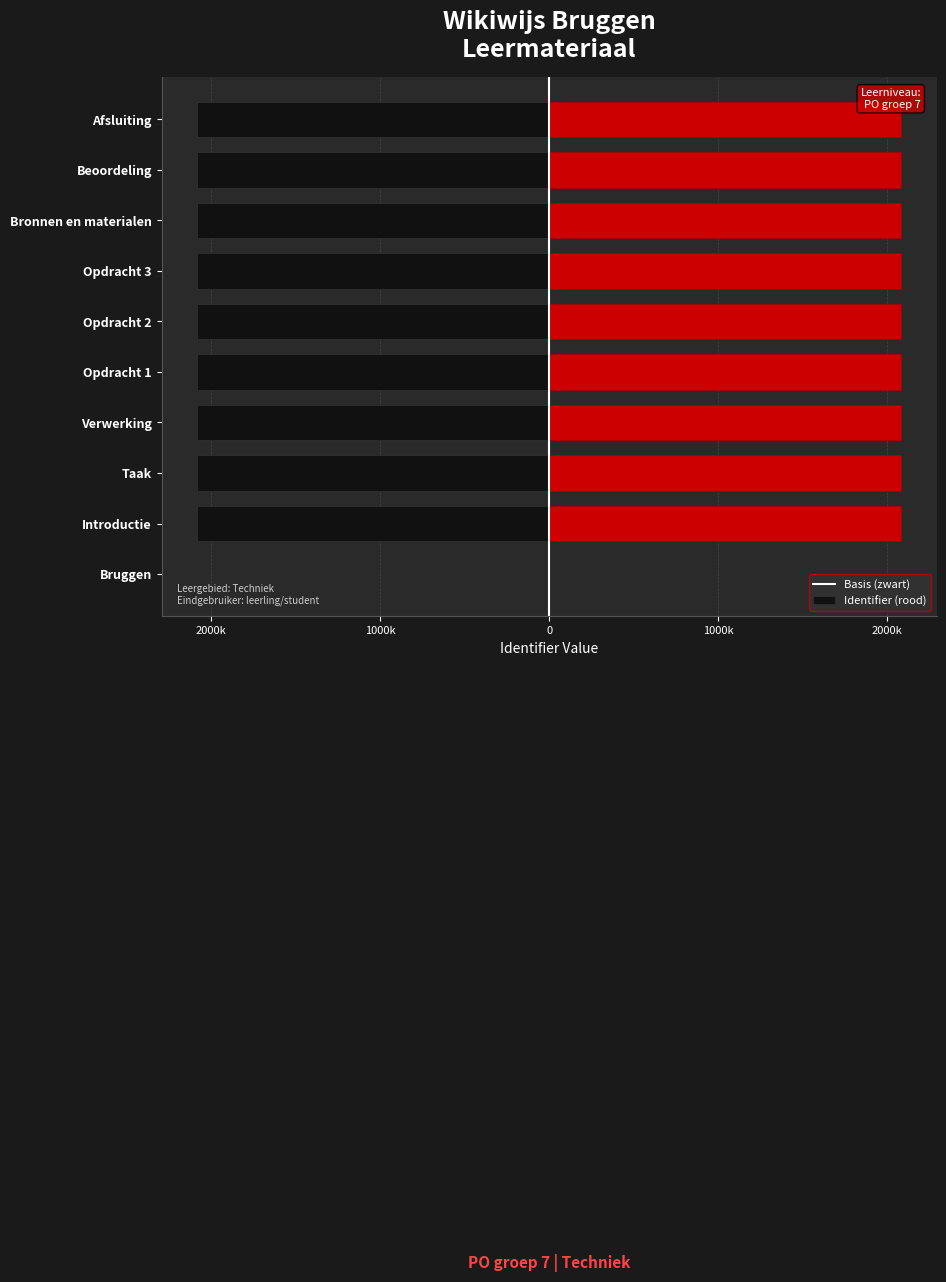

Which series has the largest range (max minus min)?

left